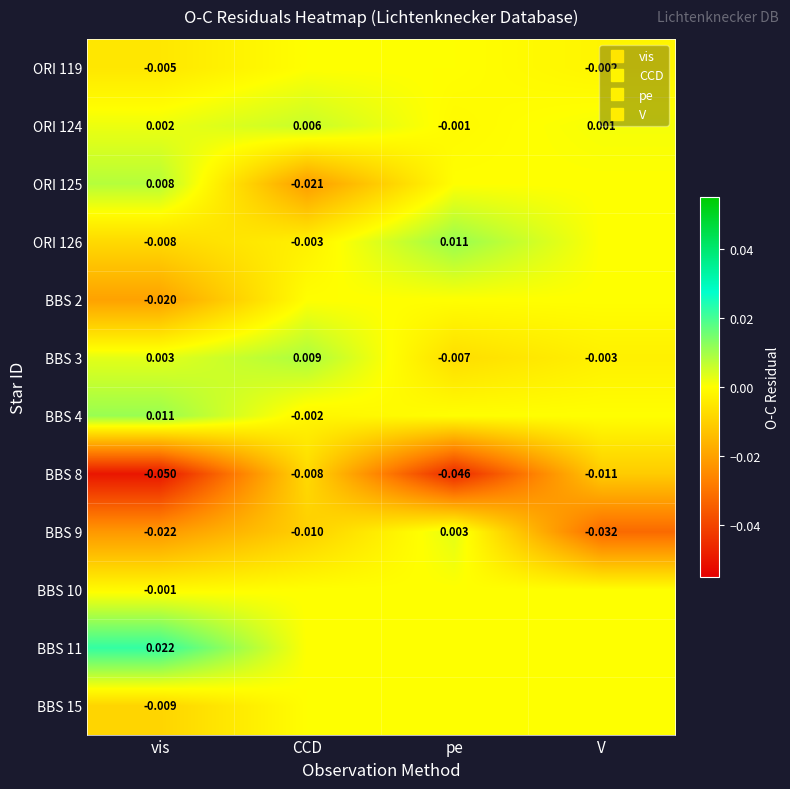

At which category is the sum across all series the highest?

CCD